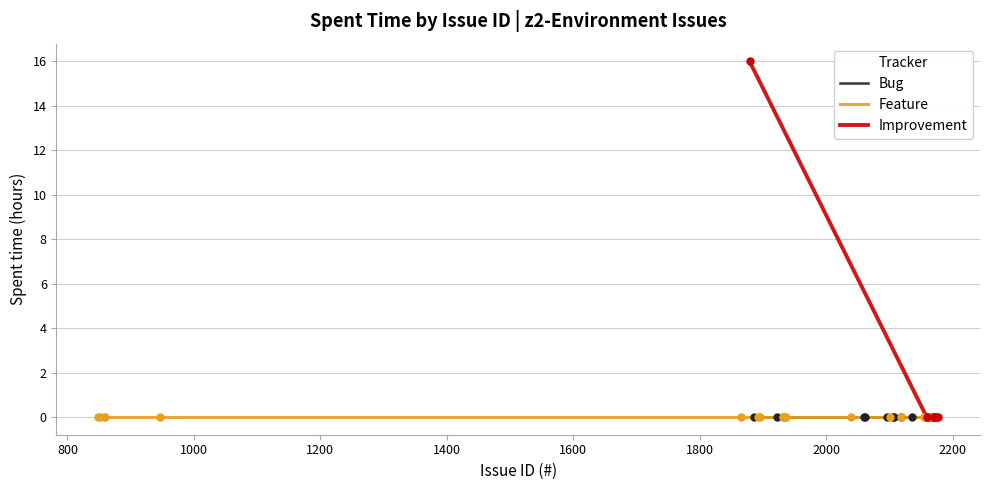

Is the value of Bug at 2173 greater than the value of Feature at 2136?

No